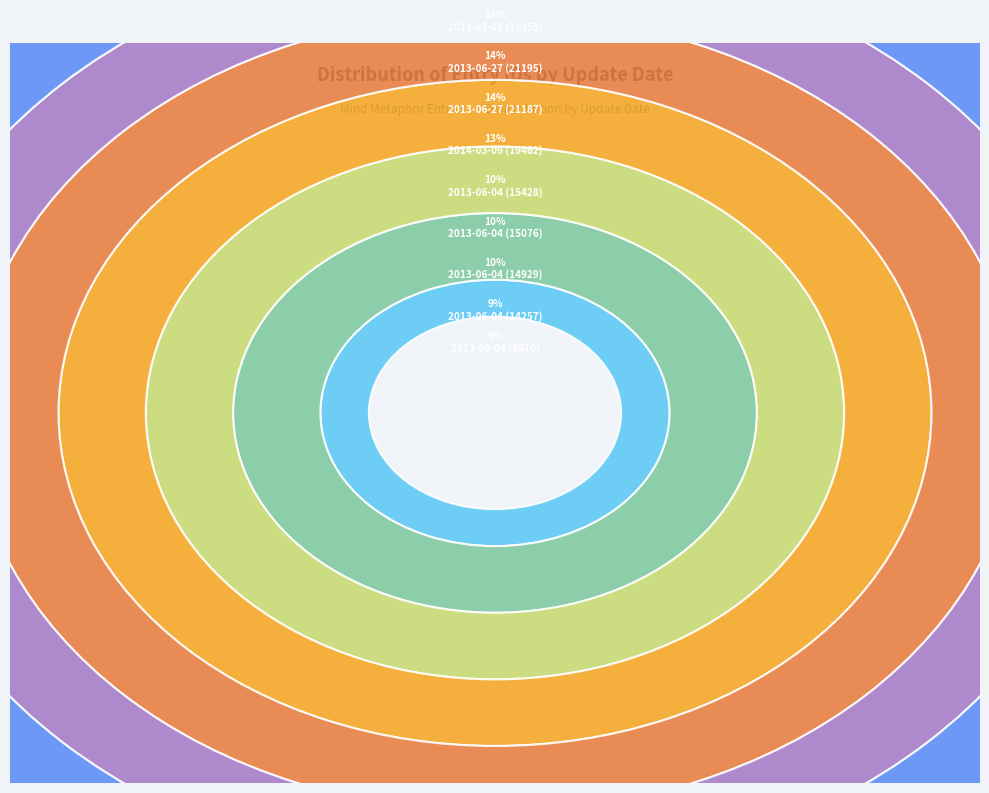

Which slice is the smallest?

2013-06-04 (8670)